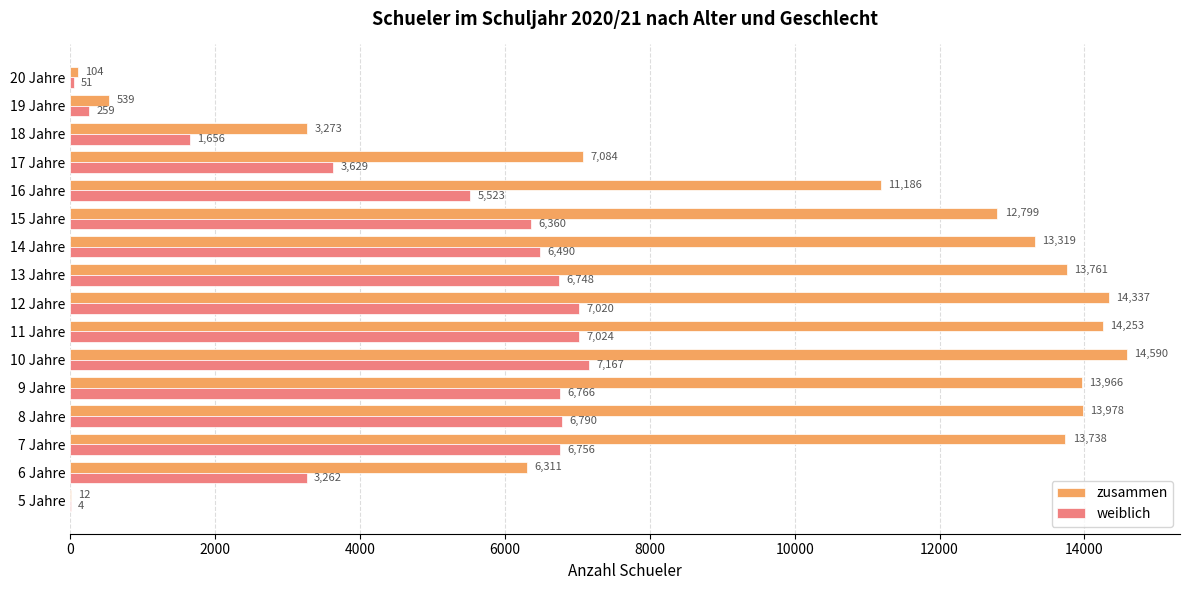

What is the average value of the zusammen series?

9578